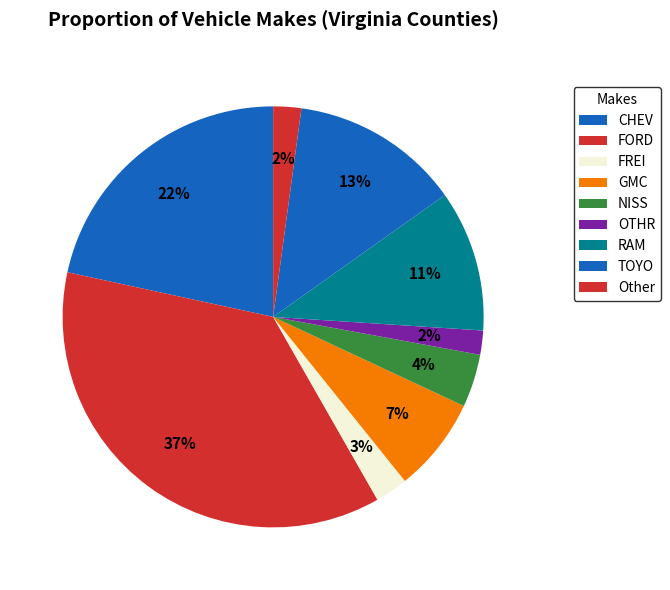

What is the total percentage of RAM and TOYO?

23.9%